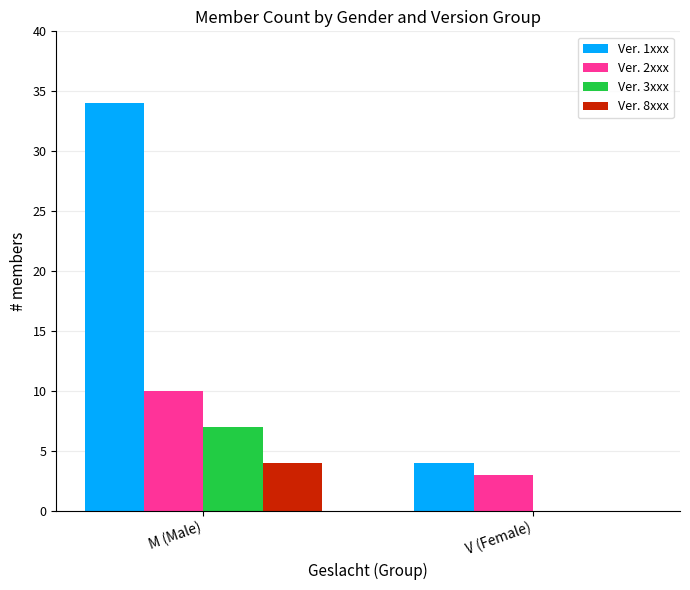

Which category has the highest value across all series?

M (Male)